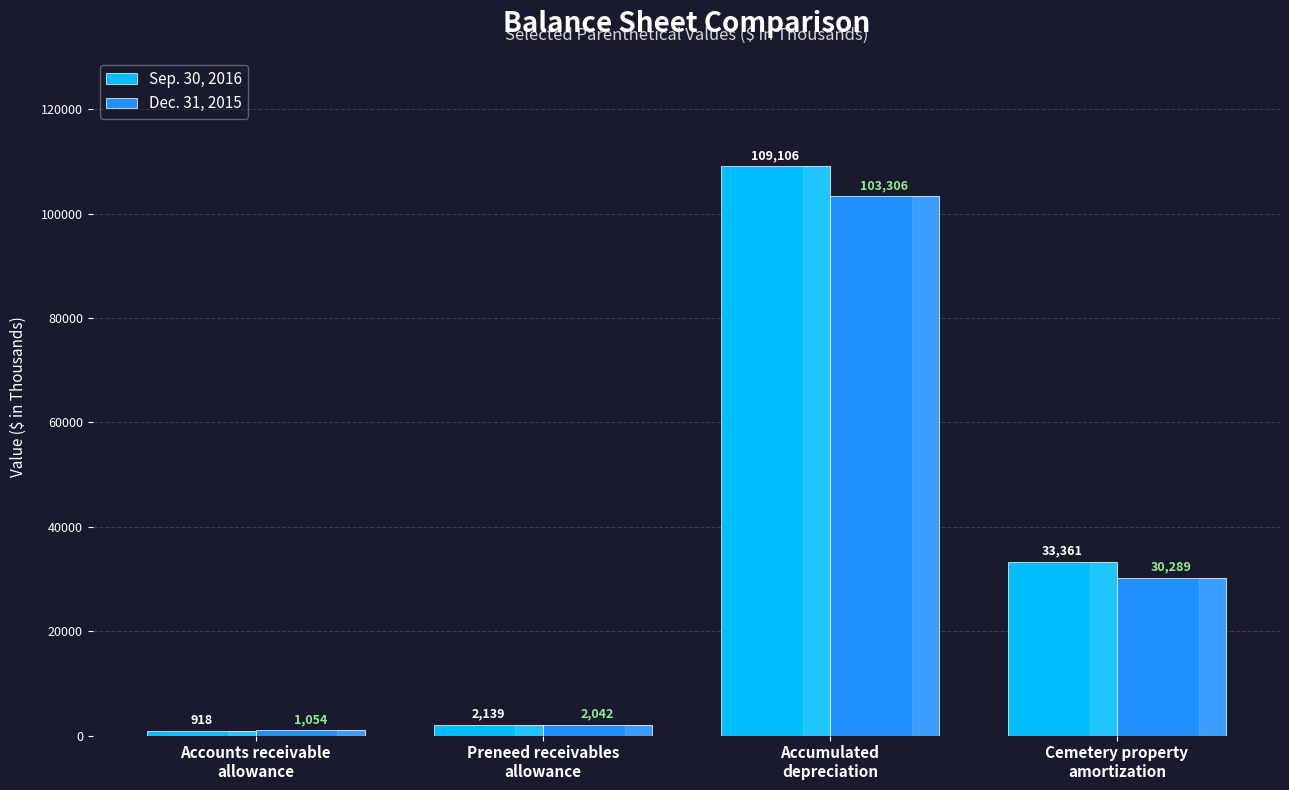

At Cemetery property
amortization, list the series in order from largest to smallest.

Sep. 30, 2016, Dec. 31, 2015